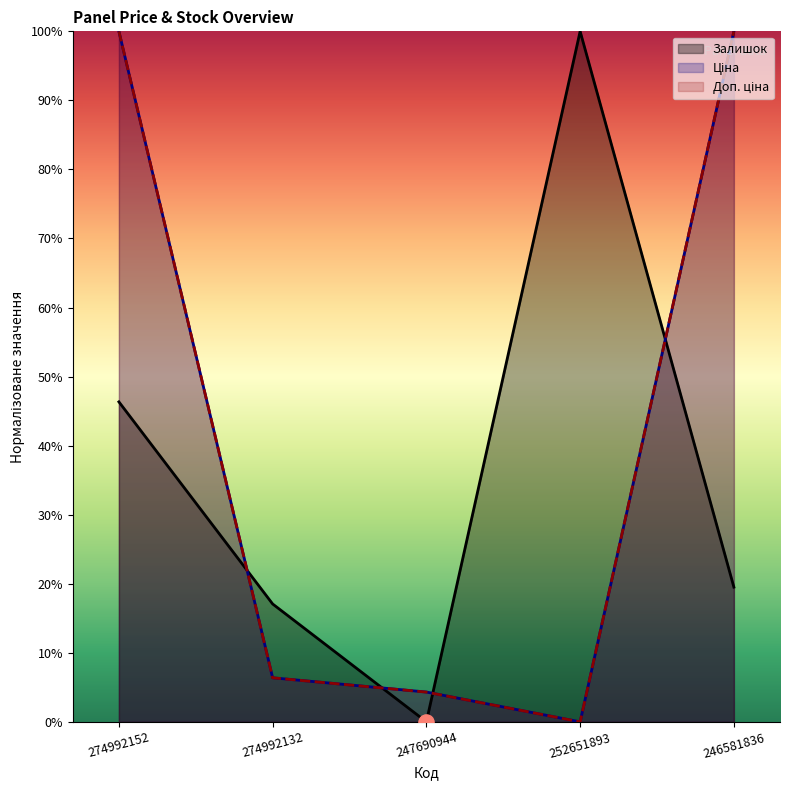

Is the value of Ціна at 252651893 greater than the value of Доп. ціна at 252651893?

No